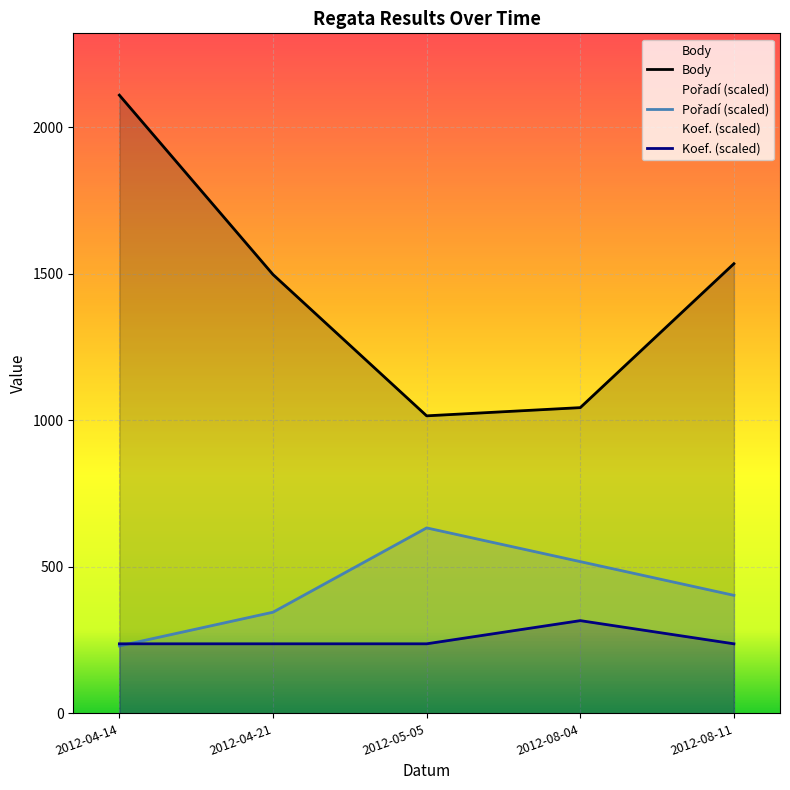

True or false: Koef. (scaled) has more than 0 points higher than both neighbors.

True